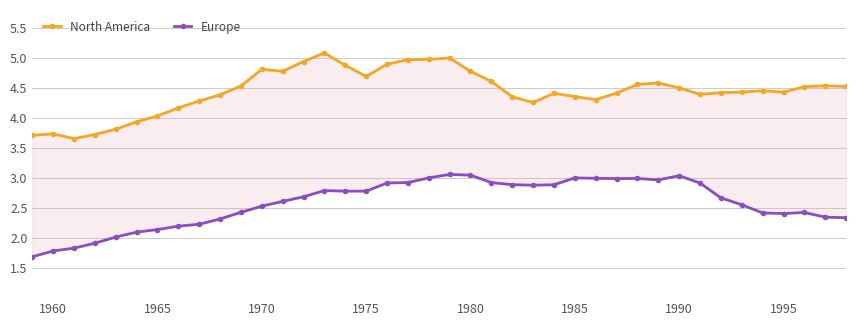

Is the value of North America at 22 greater than the value of Europe at 20?

Yes